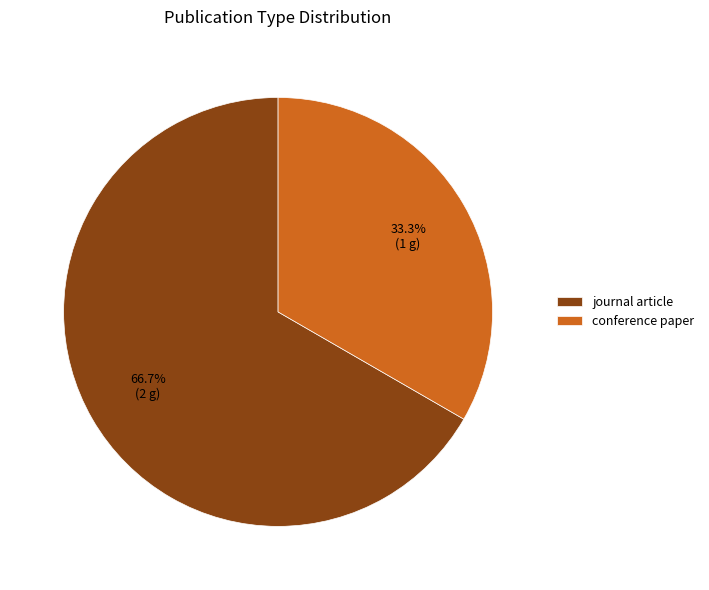

Rank the categories by value from lowest to highest.

conference paper, journal article